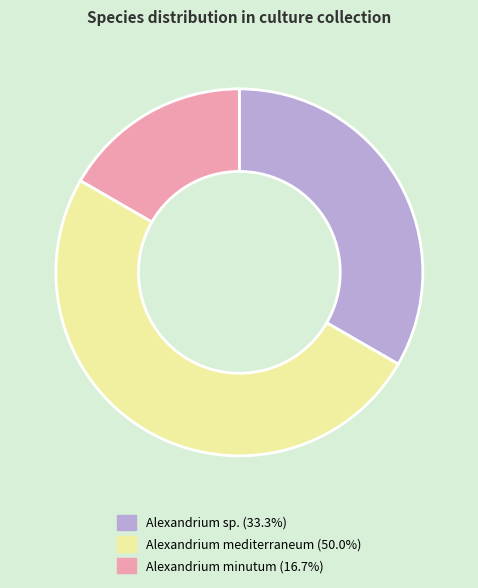

Is the sum of Alexandrium mediterraneum (50.0%) and Alexandrium sp. (33.3%) greater than half?

Yes